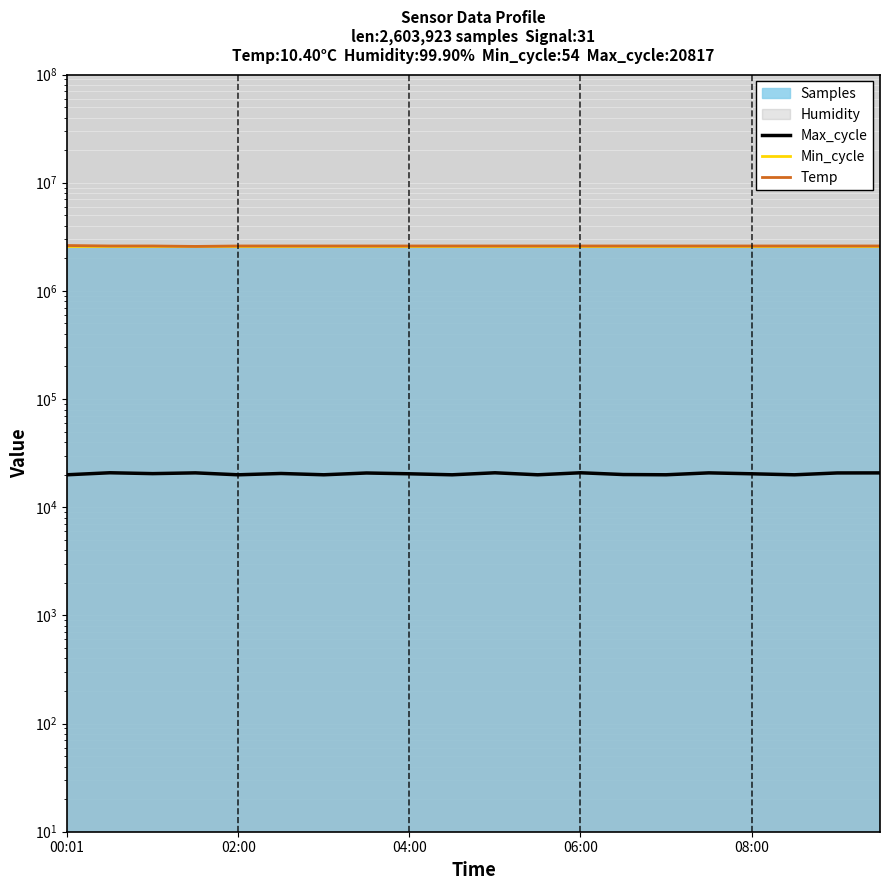

What is the average value of the Max_cycle series?

20373